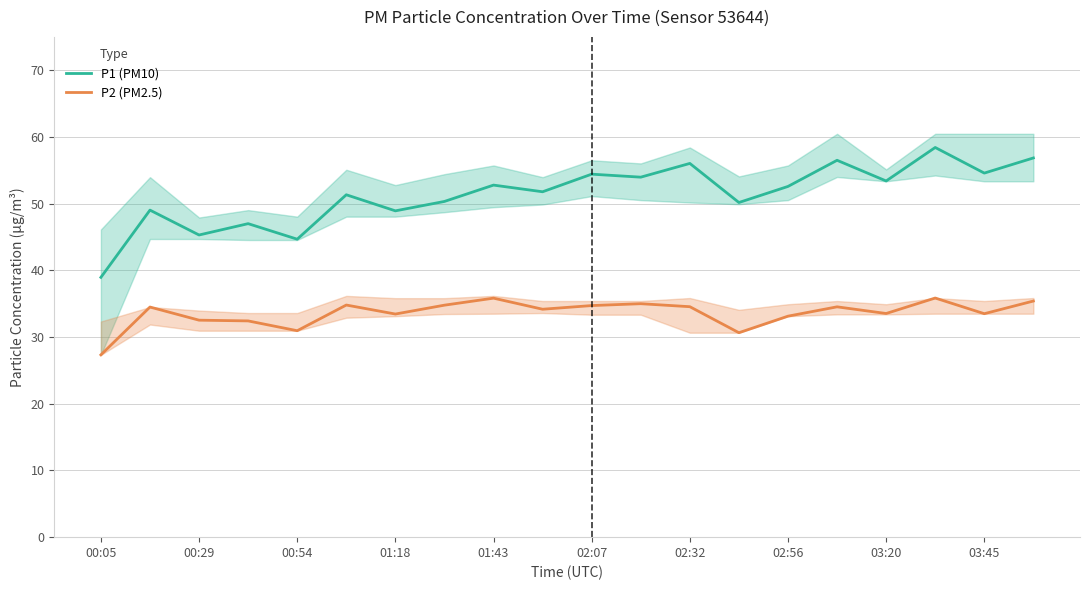

Reading left to right, transcribe all the data shown in this chart.

P1 (PM10): 39.0	49.0	45.3	47.0	44.7	51.3	48.9	50.3	52.8	51.8	54.4	54.0	56.0	50.2	52.6	56.5	53.4	58.4	54.6	56.9
P2 (PM2.5): 27.3	34.5	32.5	32.4	30.9	34.8	33.5	34.8	35.8	34.2	34.7	35.0	34.5	30.6	33.1	34.5	33.5	35.9	33.5	35.4